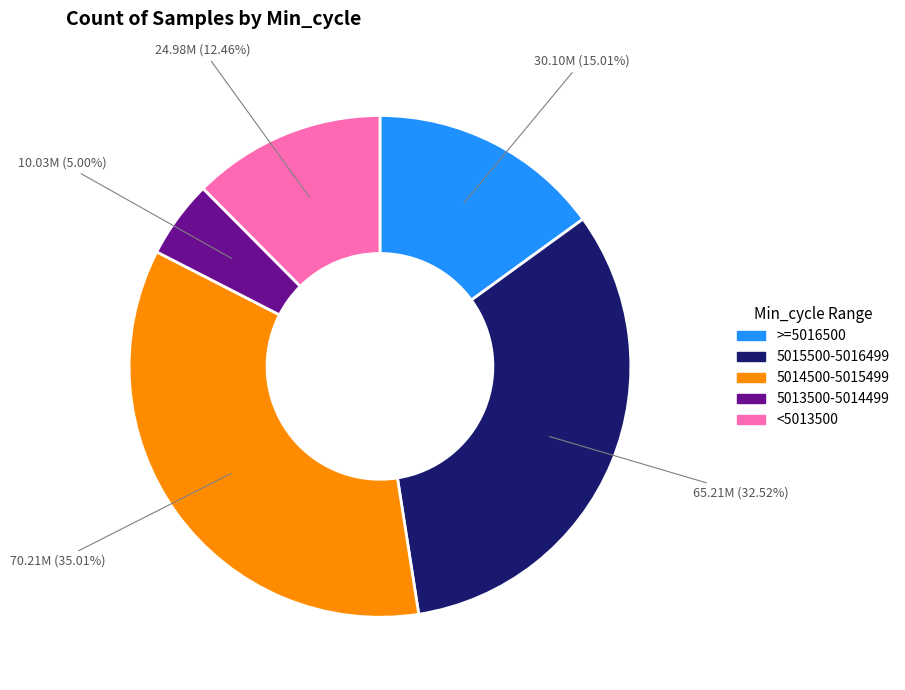

Is there any slice that represents more than half of the pie?

No